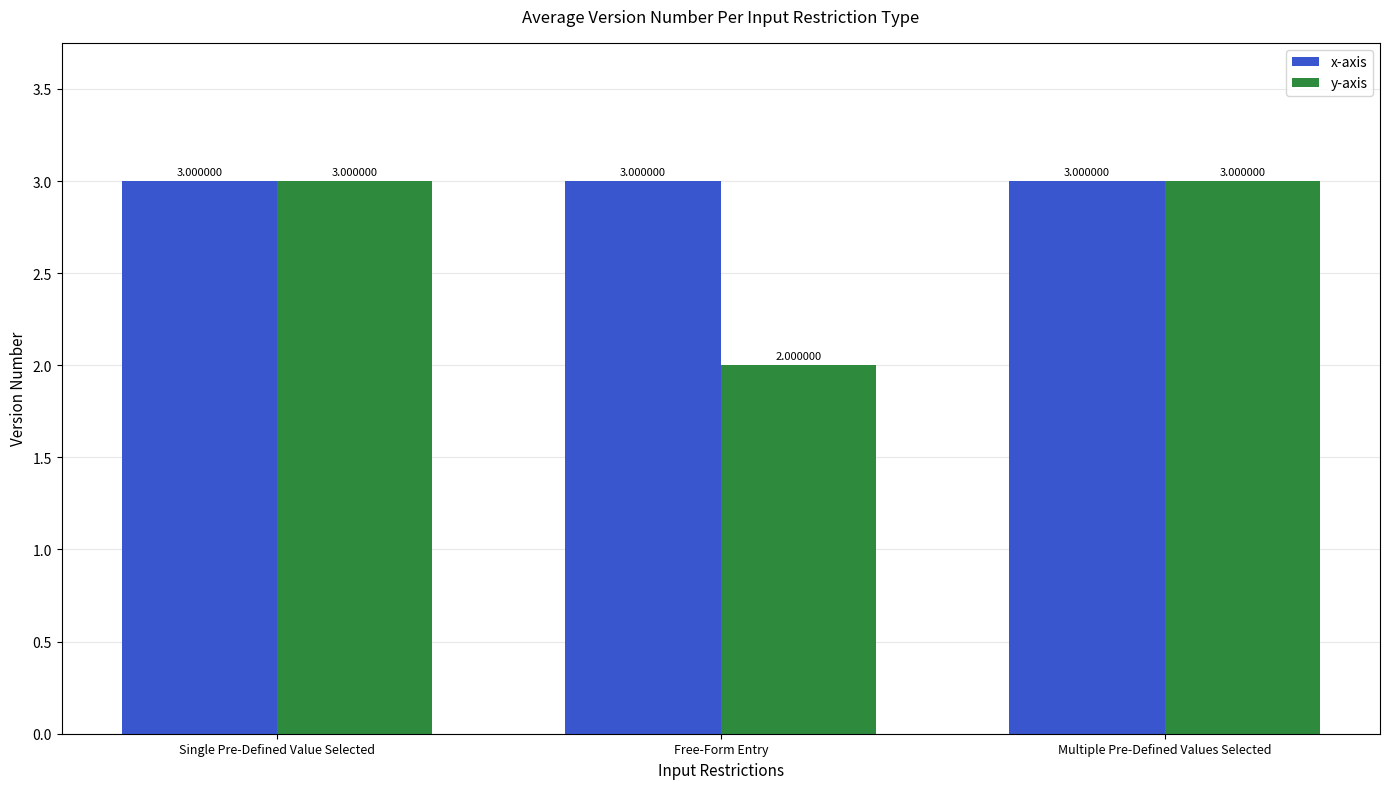

Which series changed the most between Free-Form Entry and Multiple Pre-Defined Values Selected?

y-axis